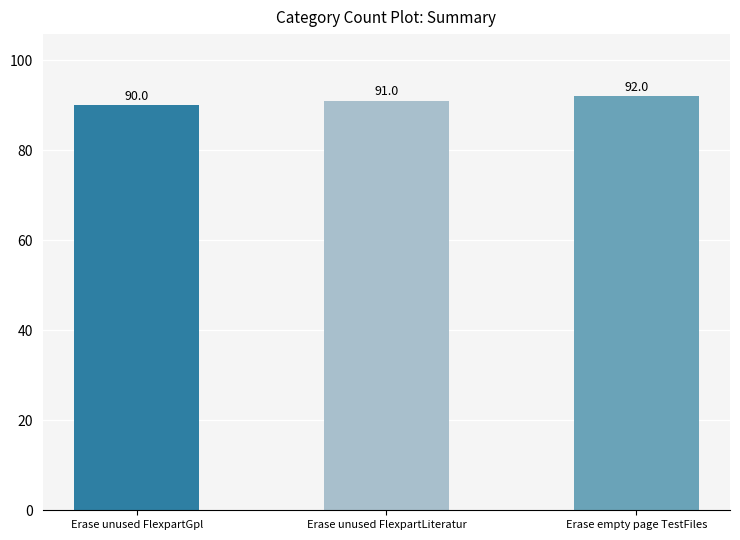

How many data points are less than 91?

1